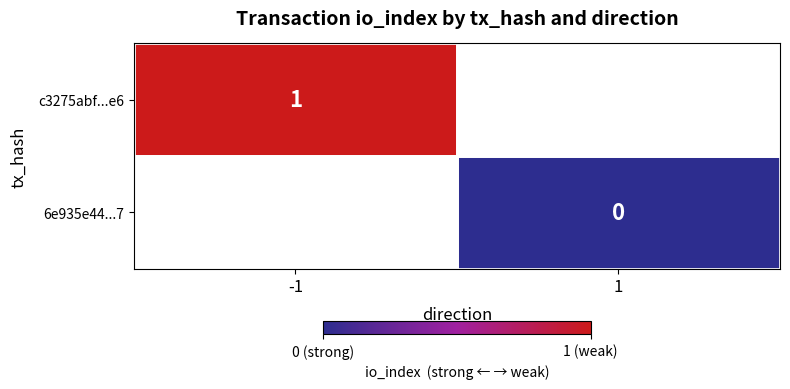

Is the value of 6e935e44...7 at -1 greater than the value of c3275abf...e6 at -1?

No